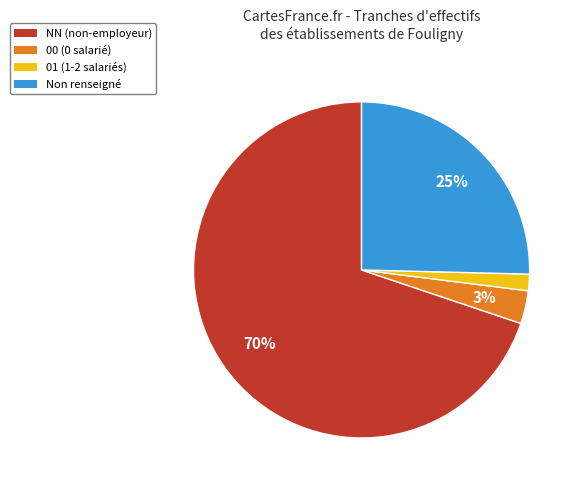

To the nearest percent, what is the difference between the largest and smallest slice percentages?

68%